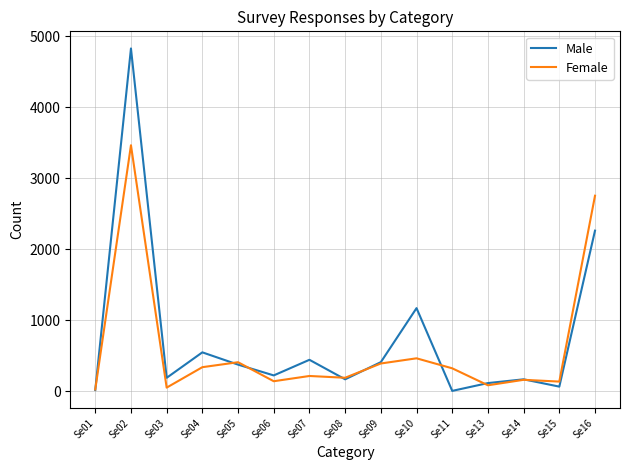

The value of Female at Se14 is 159. True or false?

True